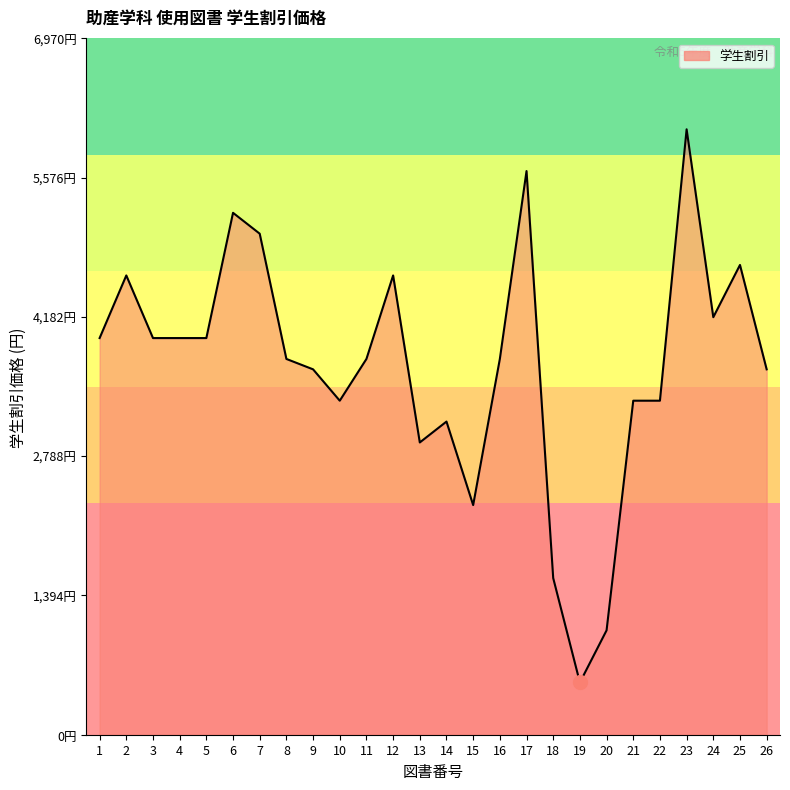

The chart shows a value of 3344 at 22. True or false?

True